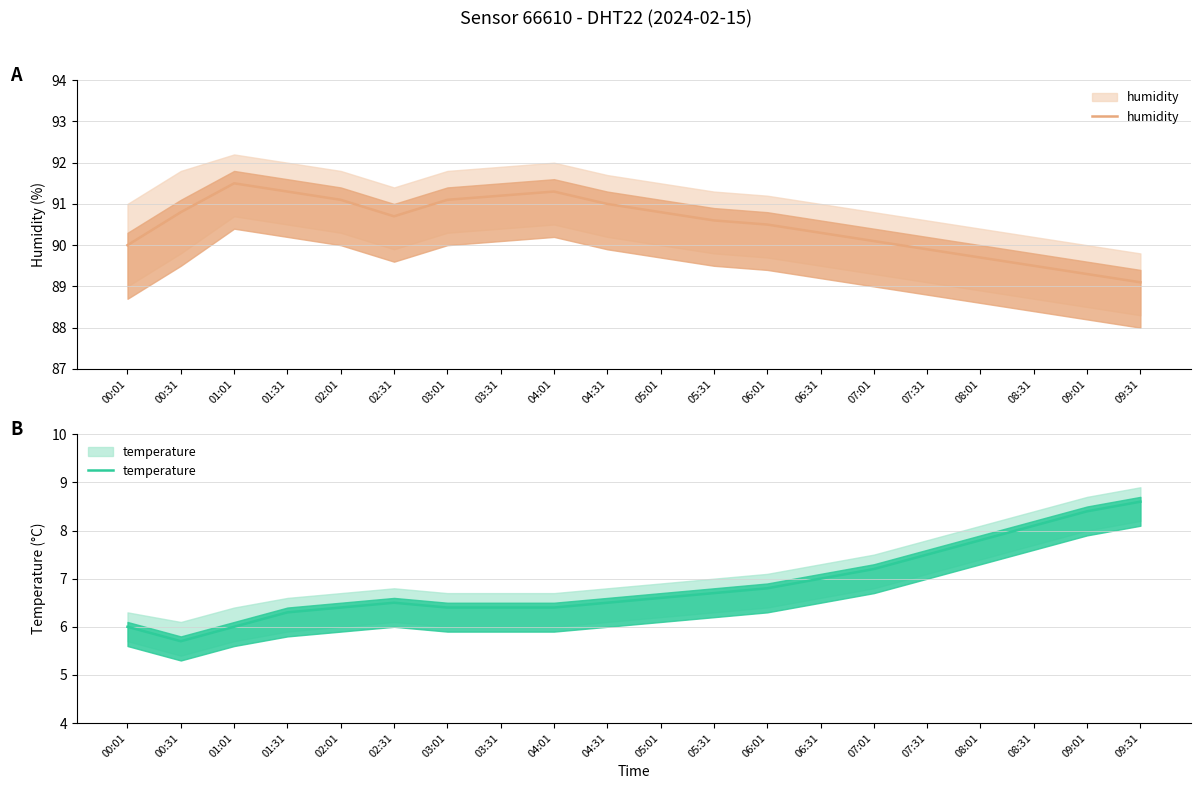

What is the lowest value of the humidity series?

89.1